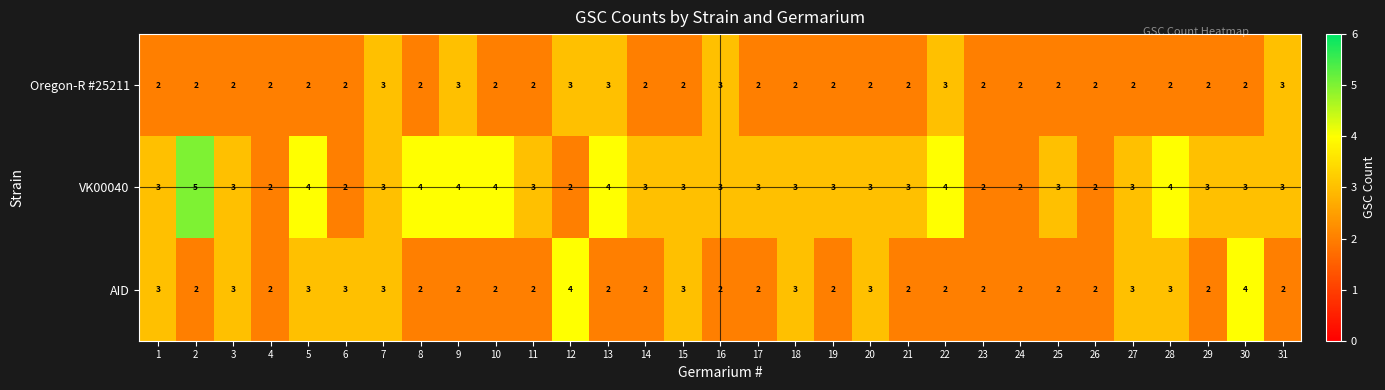

How many values in the AID series exceed 2?

12